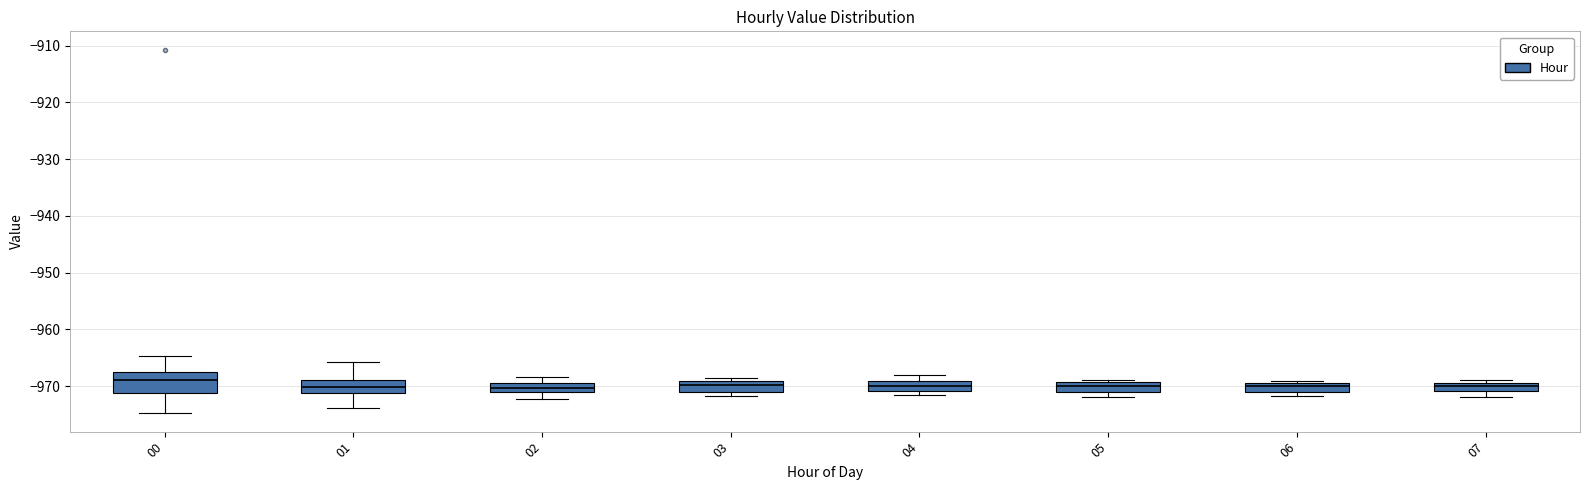

Which box is the tallest, from its lower edge to its upper edge?

00